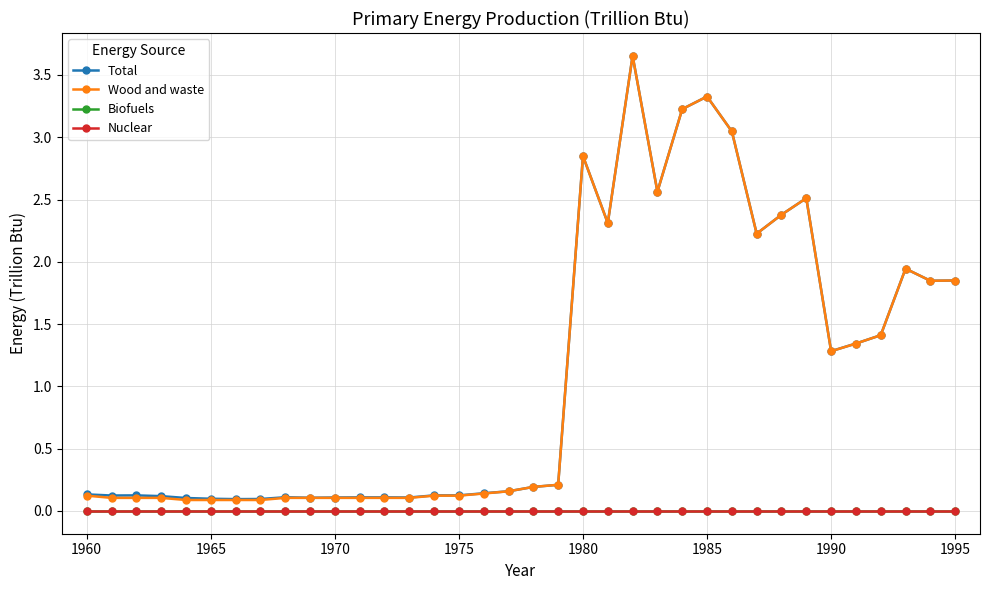

Does the chart have visible grid lines?

Yes